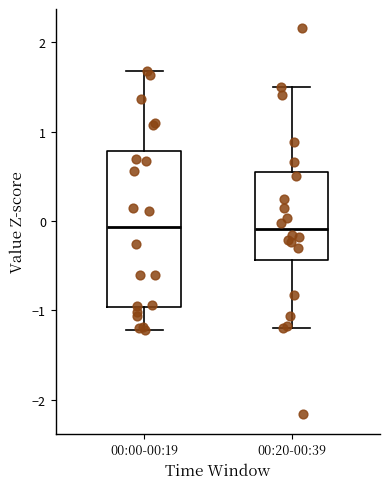

Reading left to right, transcribe this box plot: for each box, give where its median line is, the range the box spans, and where its two whiskers end, as read against the y-axis. The values are not printed on the chart, so give them approximately, as read against the axis.

00:00-00:19: median -0.1, box -1.0 to 0.8, whiskers -1.2 to 1.7
00:20-00:39: median -0.1, box -0.4 to 0.5, whiskers -1.2 to 1.5